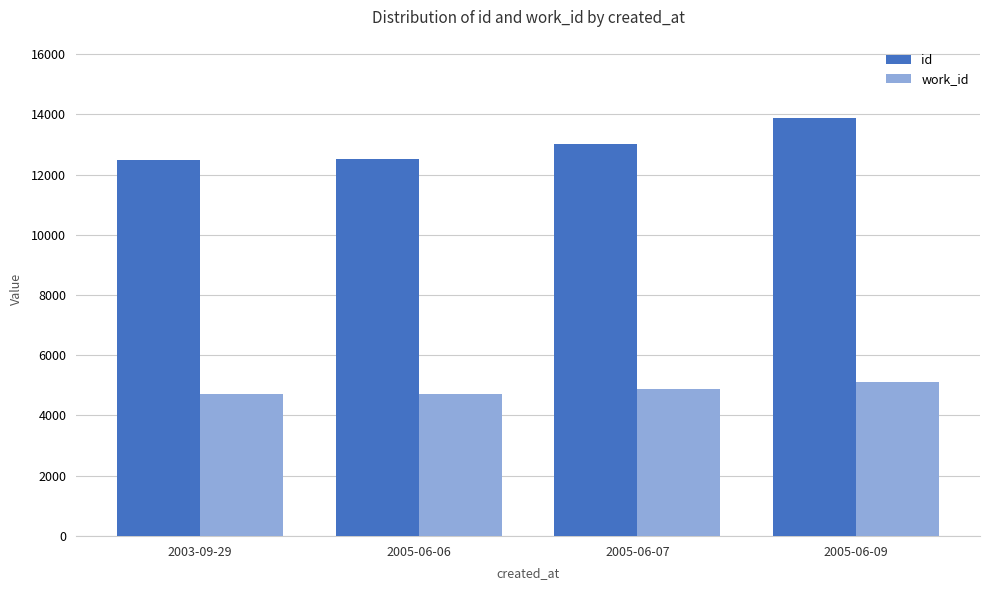

Rank the series by their maximum value, from highest to lowest.

id, work_id